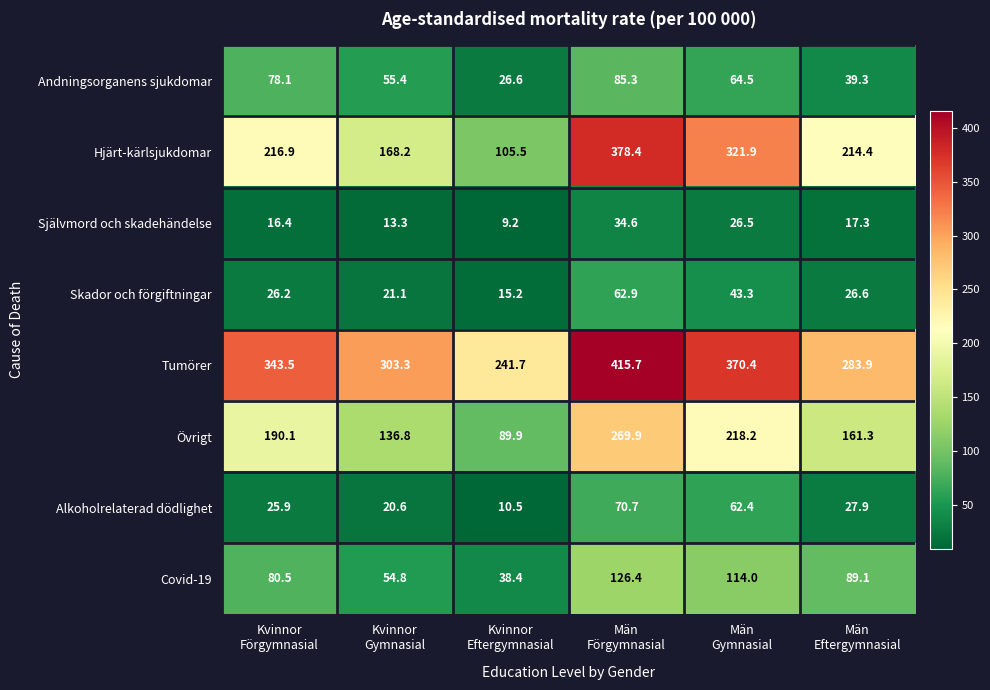

How many distinct data groups are displayed?

8